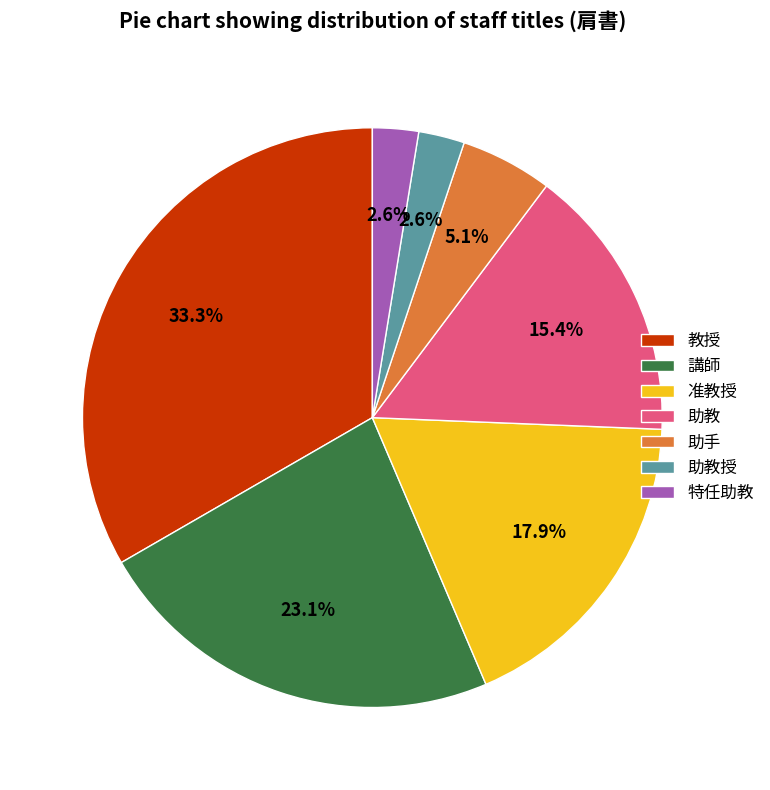

What is the largest slice in the pie chart?

教授